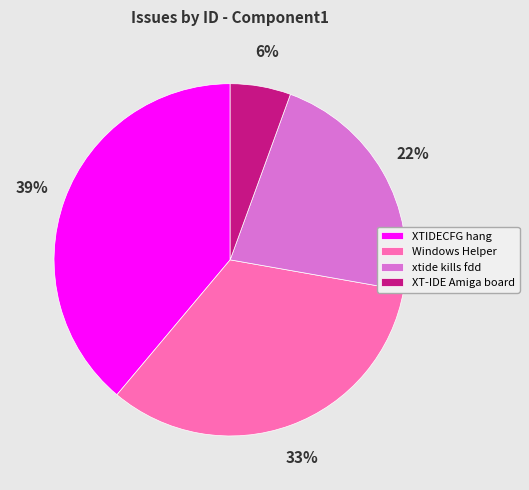

Does any single category account for the majority?

No